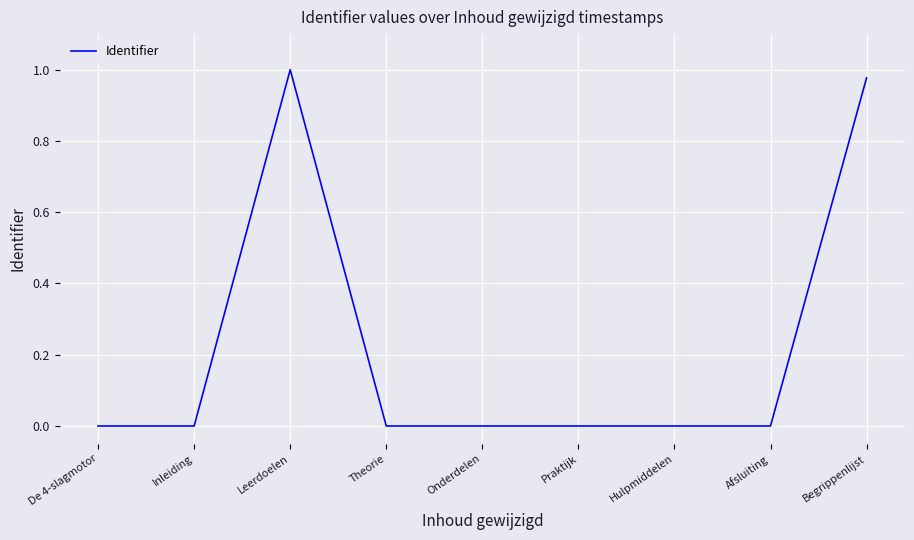

Between Onderdelen and Begrippenlijst, which is larger?

Begrippenlijst